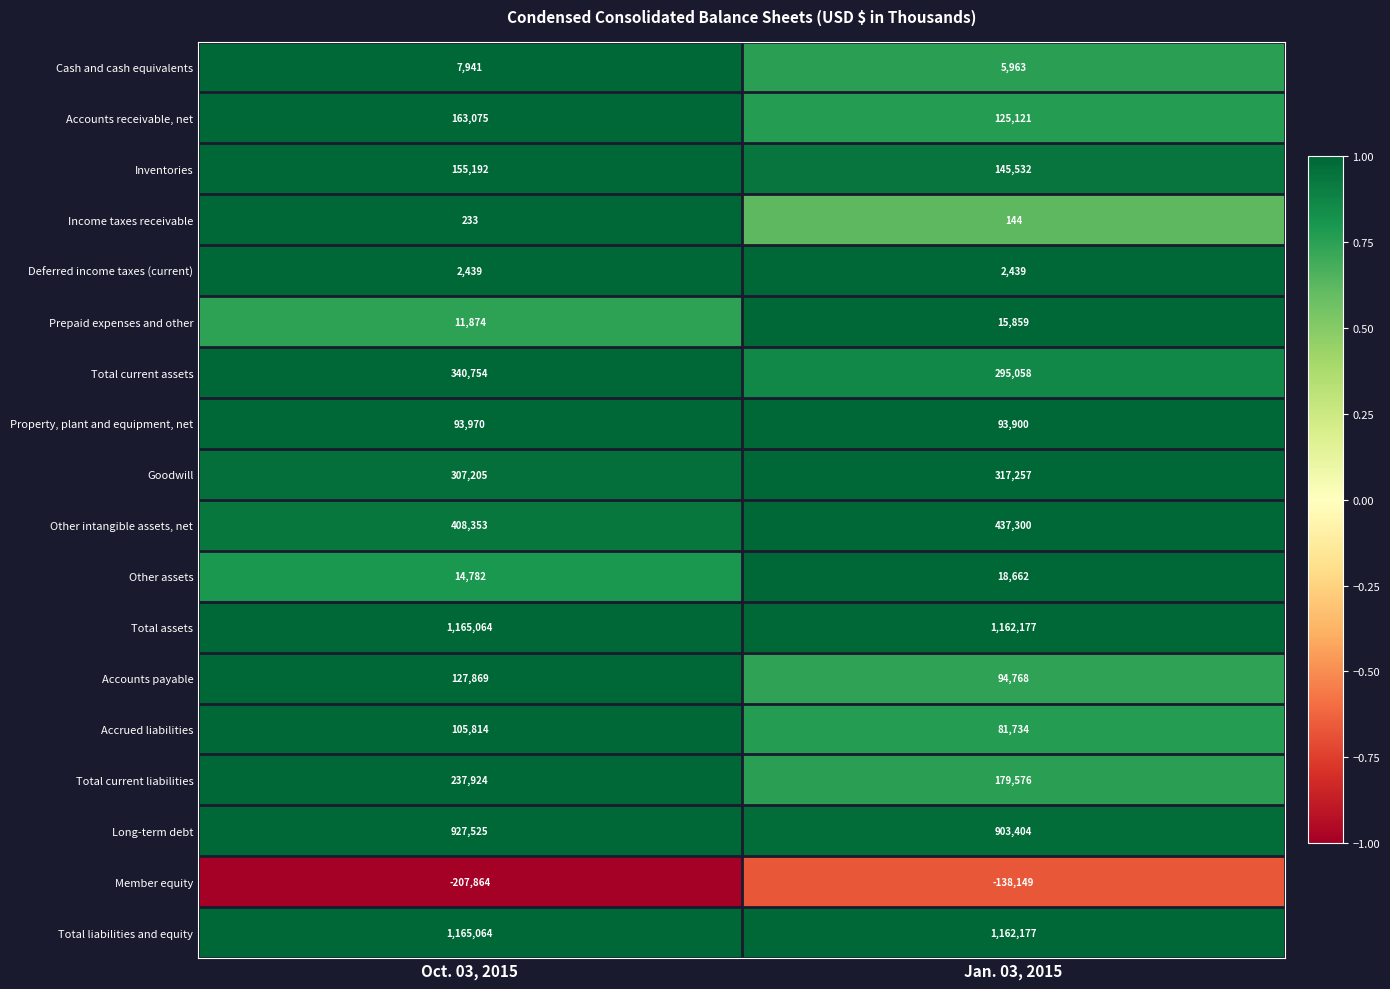

Rank the categories by Other assets value from highest to lowest.

Jan. 03, 2015, Oct. 03, 2015